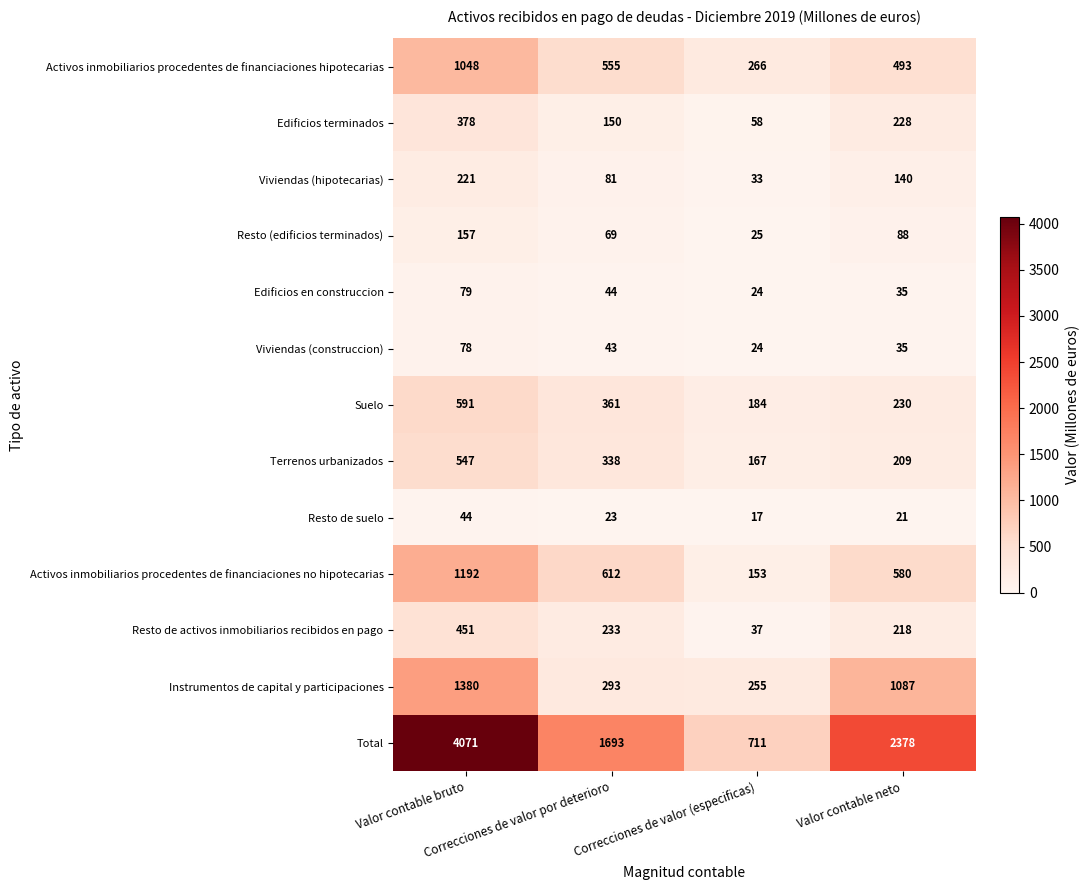

At how many categories does at least one series exceed 3604?

1